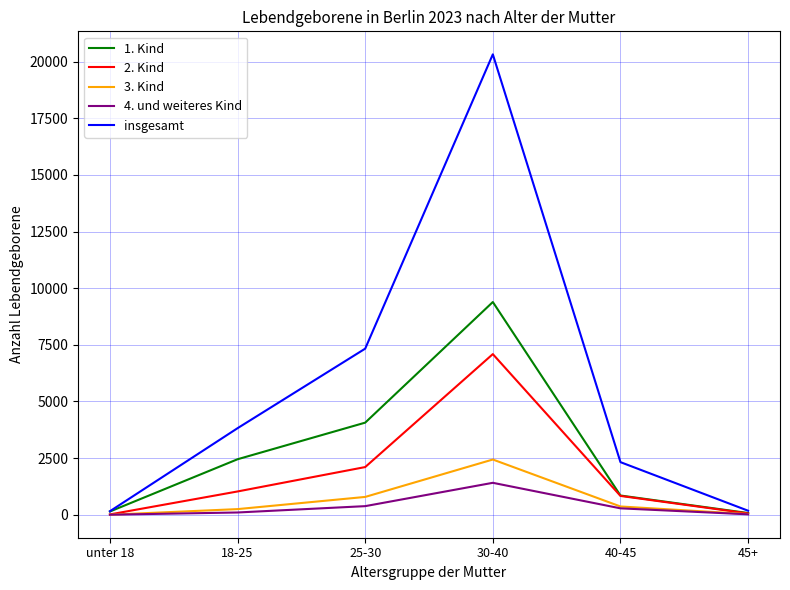

Rank the series by their maximum value, from lowest to highest.

4. und weiteres Kind, 3. Kind, 2. Kind, 1. Kind, insgesamt